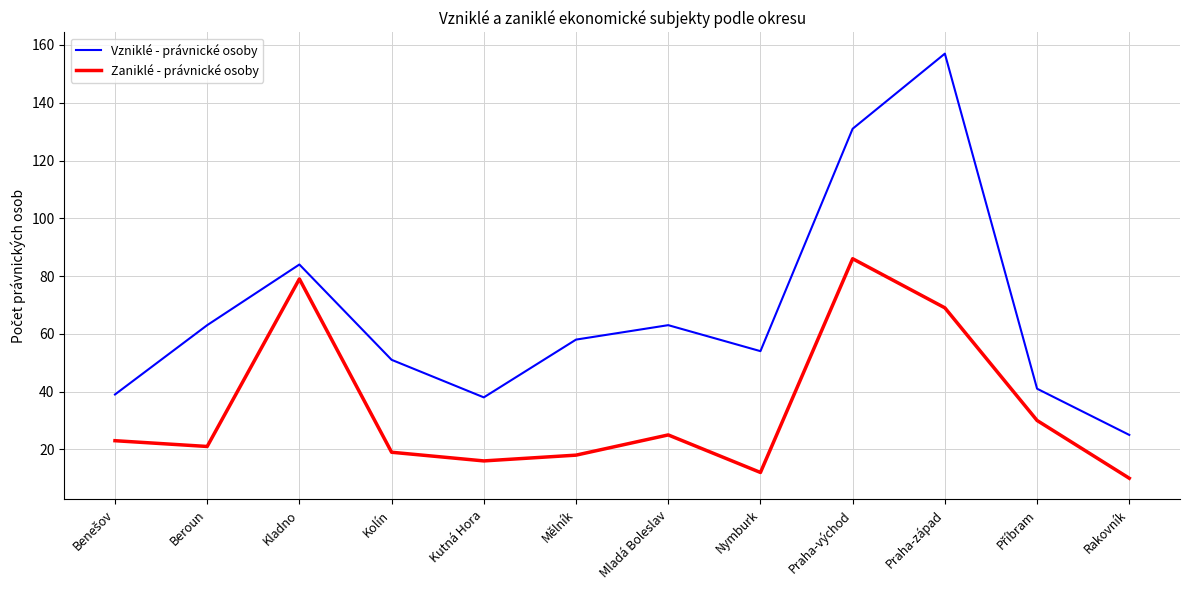

True or false: Zaniklé - právnické osoby and Vzniklé - právnické osoby cross at least once.

False